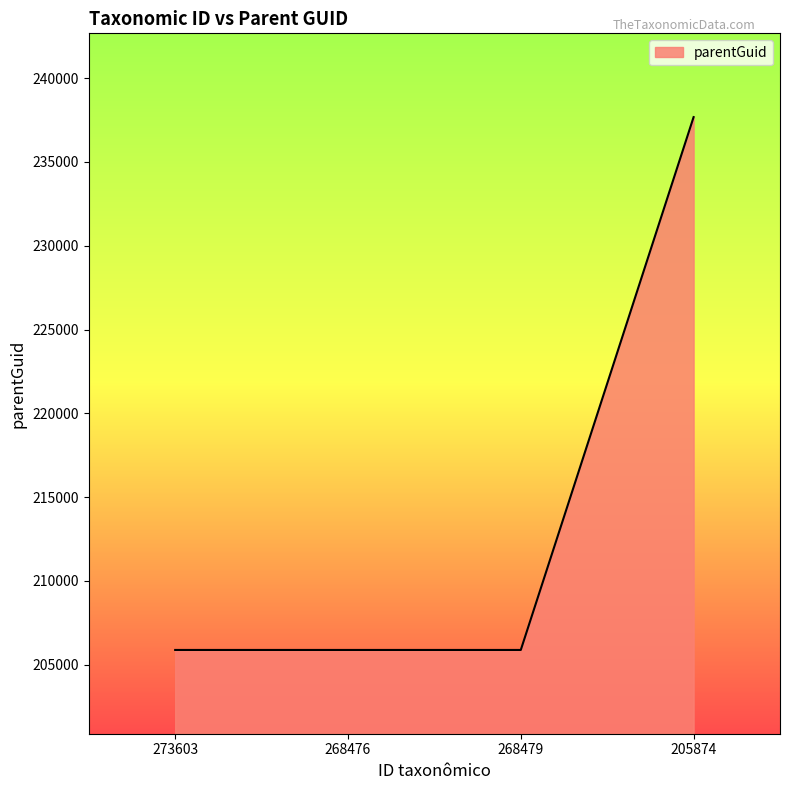

What is the difference between the maximum and minimum values?

31806